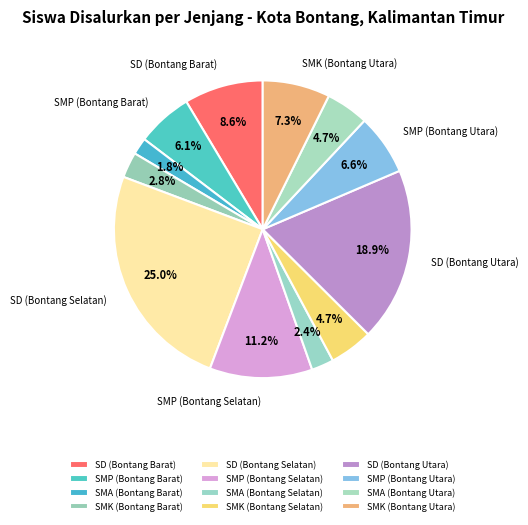

To the nearest percent, what is the difference between the largest and smallest slice percentages?

23%